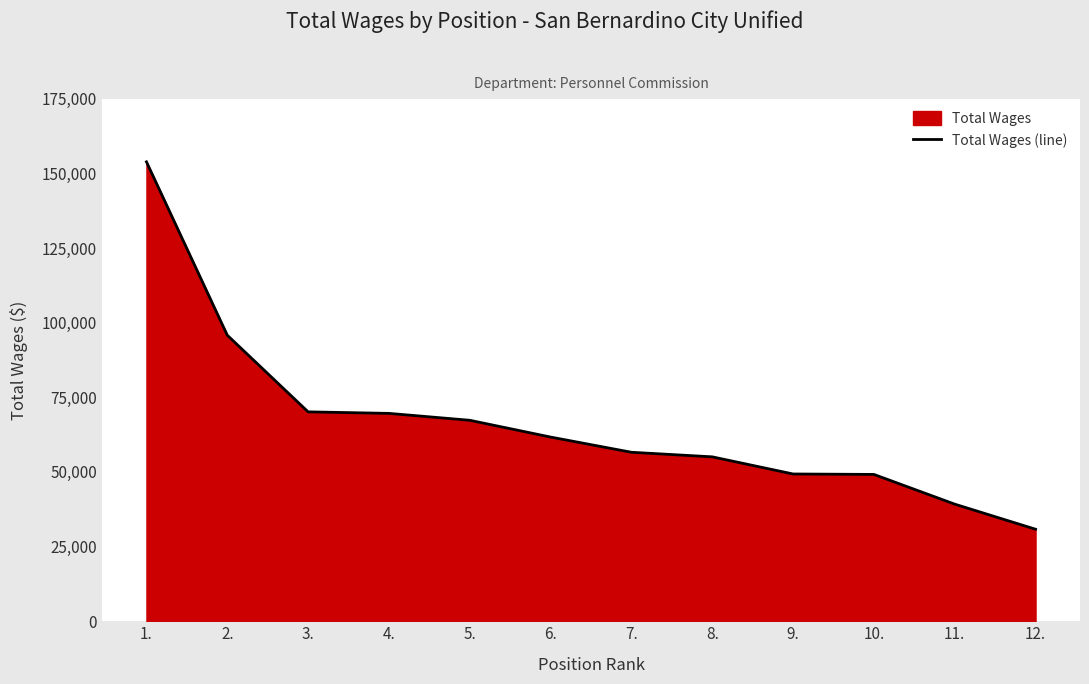

Rank the categories by value from lowest to highest.

12., 11., 10., 9., 8., 7., 6., 5., 4., 3., 2., 1.